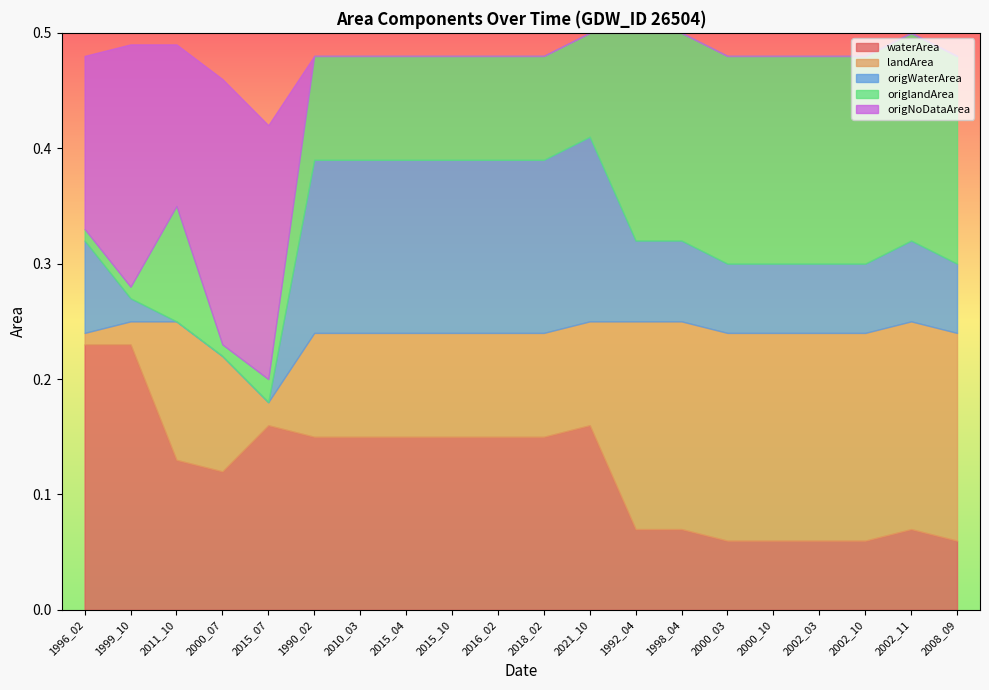

At which label does landArea reach its minimum?

1996_02